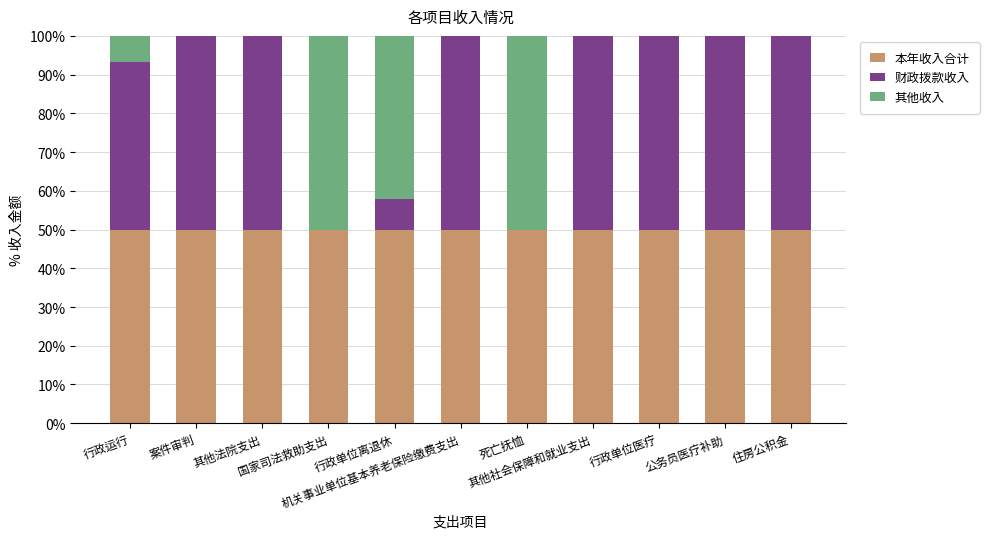

What is the sum of all 本年收入合计 values?

550.0